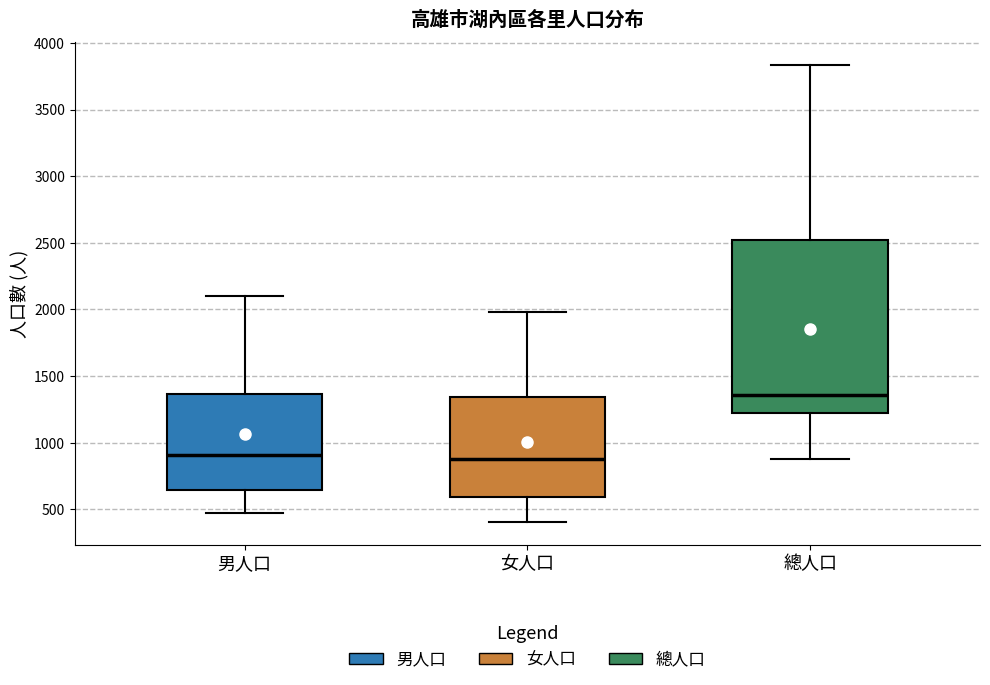

Reading left to right, read every box against the y-axis: the position of its median line, the range the box covers, and the ends of its whiskers. The values are not printed on the chart, so give them approximately, as read against the axis.

男人口: median 900, box 650 to 1350, whiskers 450 to 2100
女人口: median 900, box 600 to 1350, whiskers 400 to 2000
總人口: median 1350, box 1250 to 2500, whiskers 900 to 3850